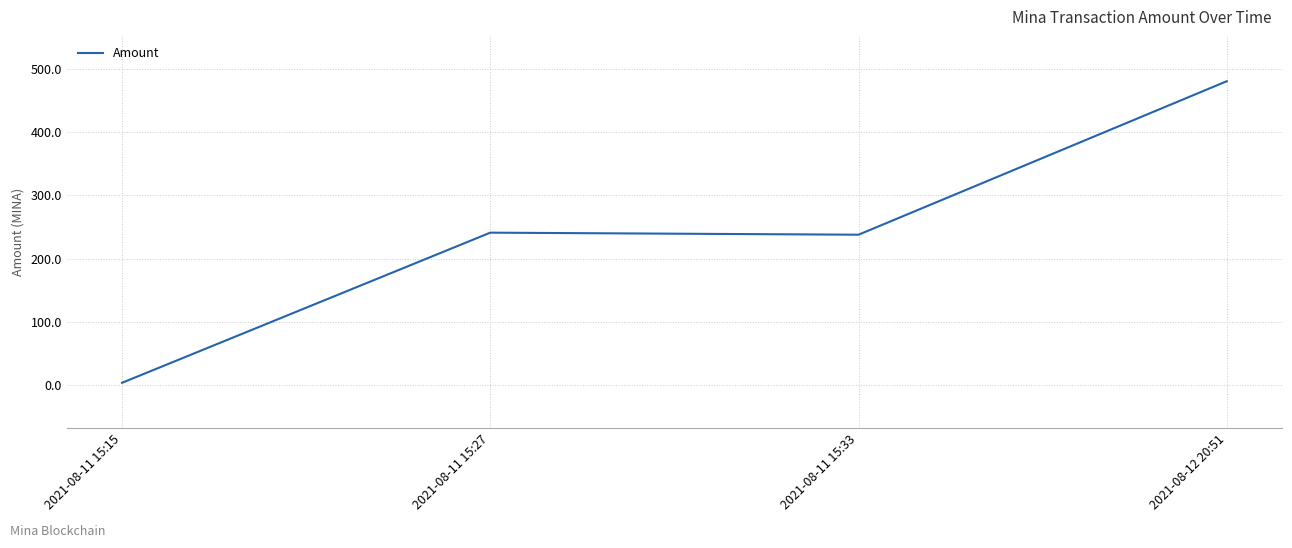

Between 2021-08-11 15:27 and 2021-08-12 20:51, which is larger?

2021-08-12 20:51